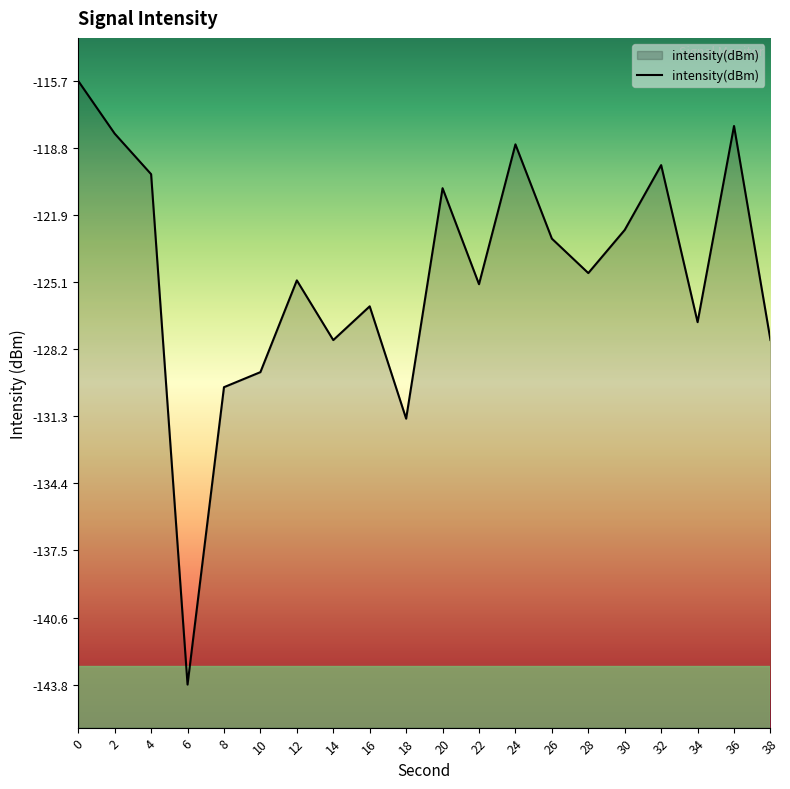

Read the value at 18.

-131.4